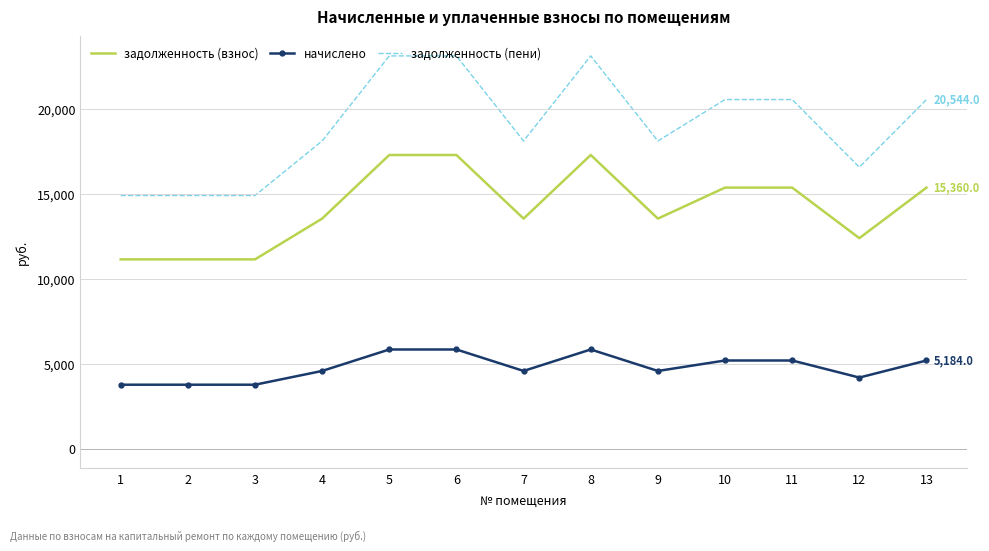

Read the задолженность (взнос) value at 7.

13536.0